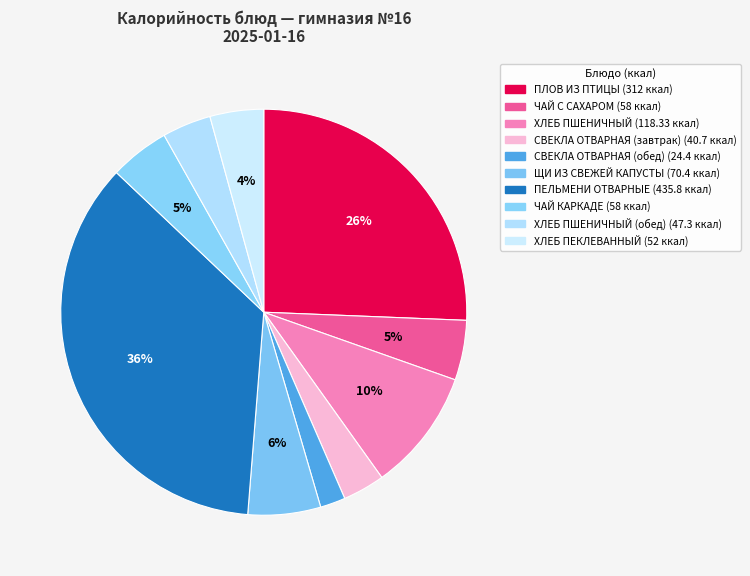

Is there a majority slice in this chart?

No